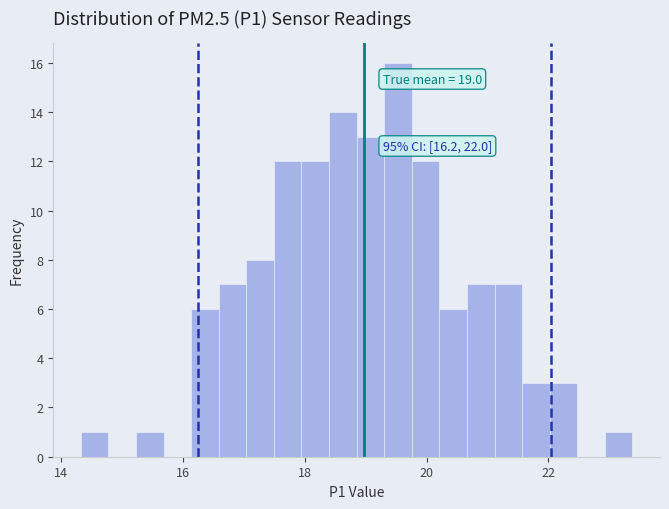

Around what value on the x-axis is the tallest bar? Give the approximate position of its centre, as read against the axis.

19.6